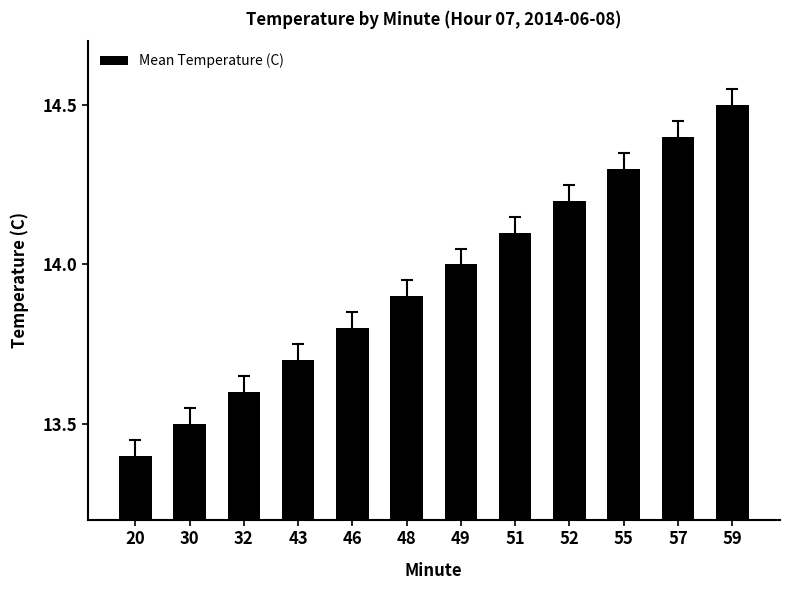

Reading left to right, what are all the values shown in this chart?

20=13.4	30=13.5	32=13.6	43=13.7	46=13.8	48=13.9	49=14.0	51=14.1	52=14.2	55=14.3	57=14.4	59=14.5